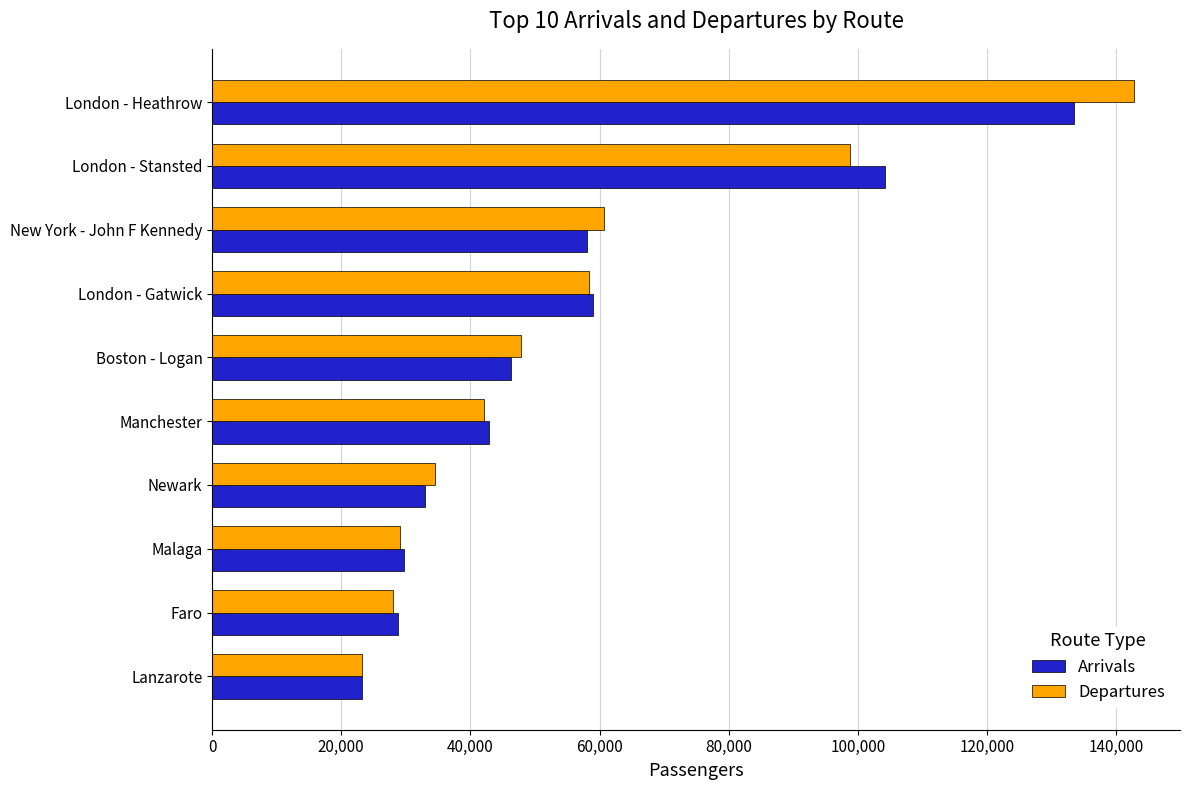

At which category is the sum across all series the highest?

London - Heathrow